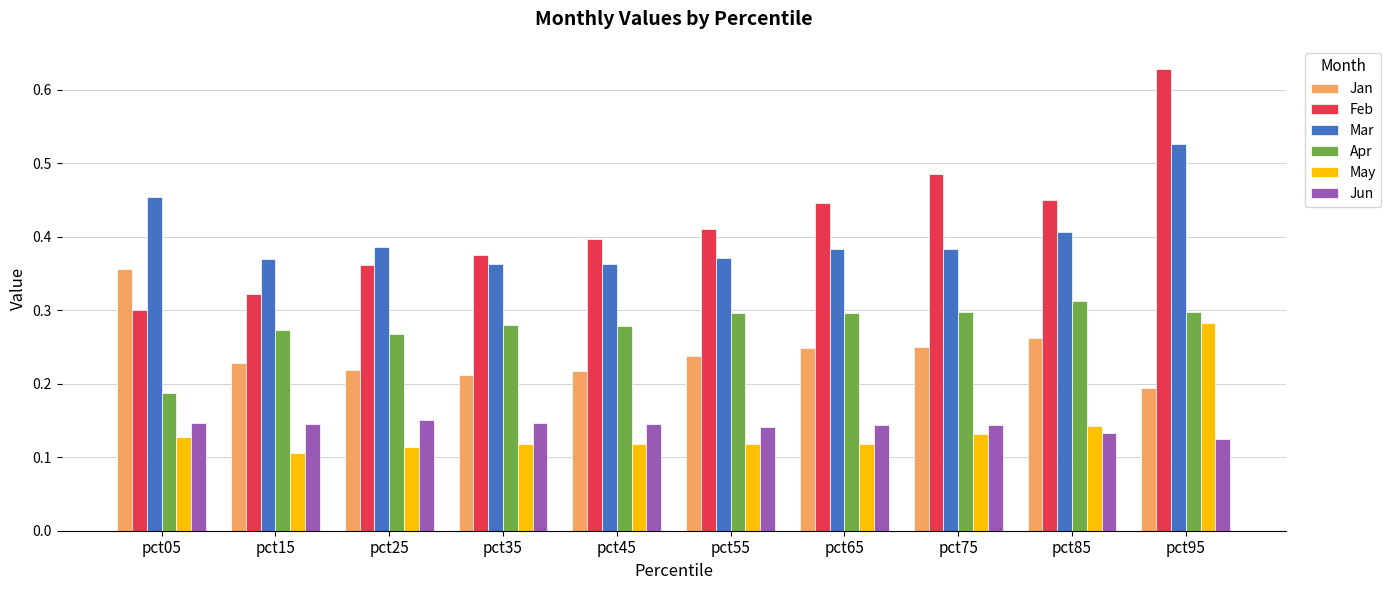

Which series has the largest total across all categories?

Feb